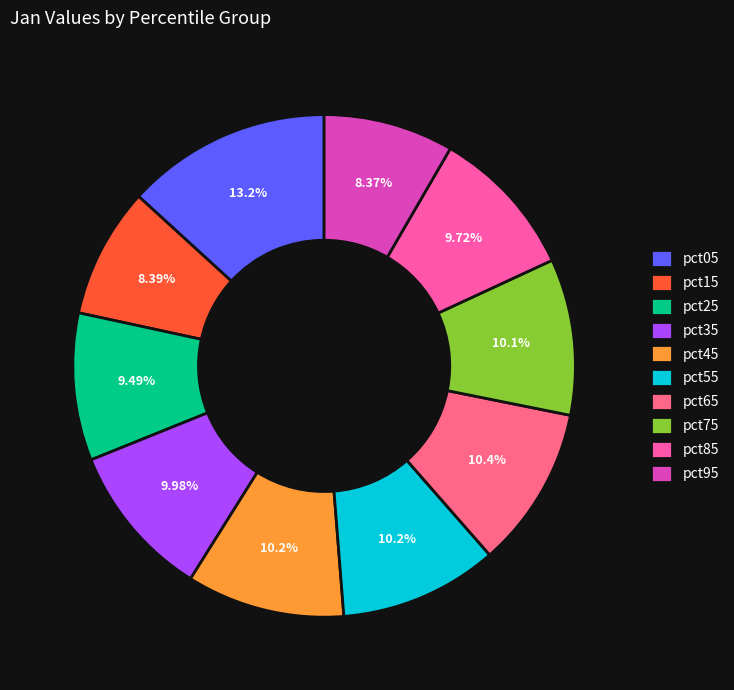

How many slices are in this pie chart?

10